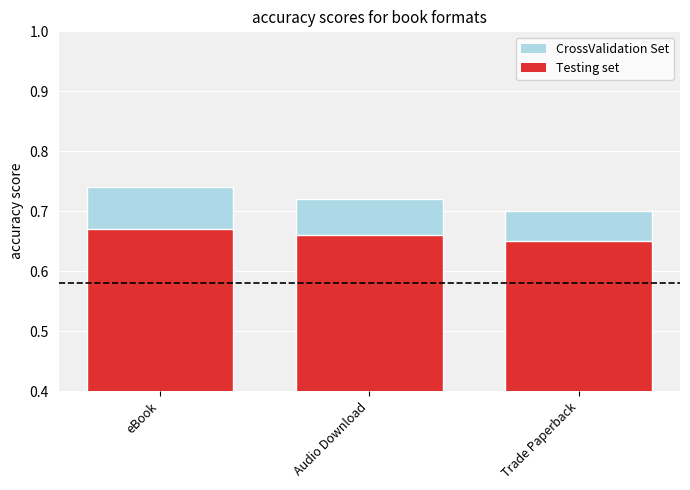

Which series has the widest spread of values?

CrossValidation Set